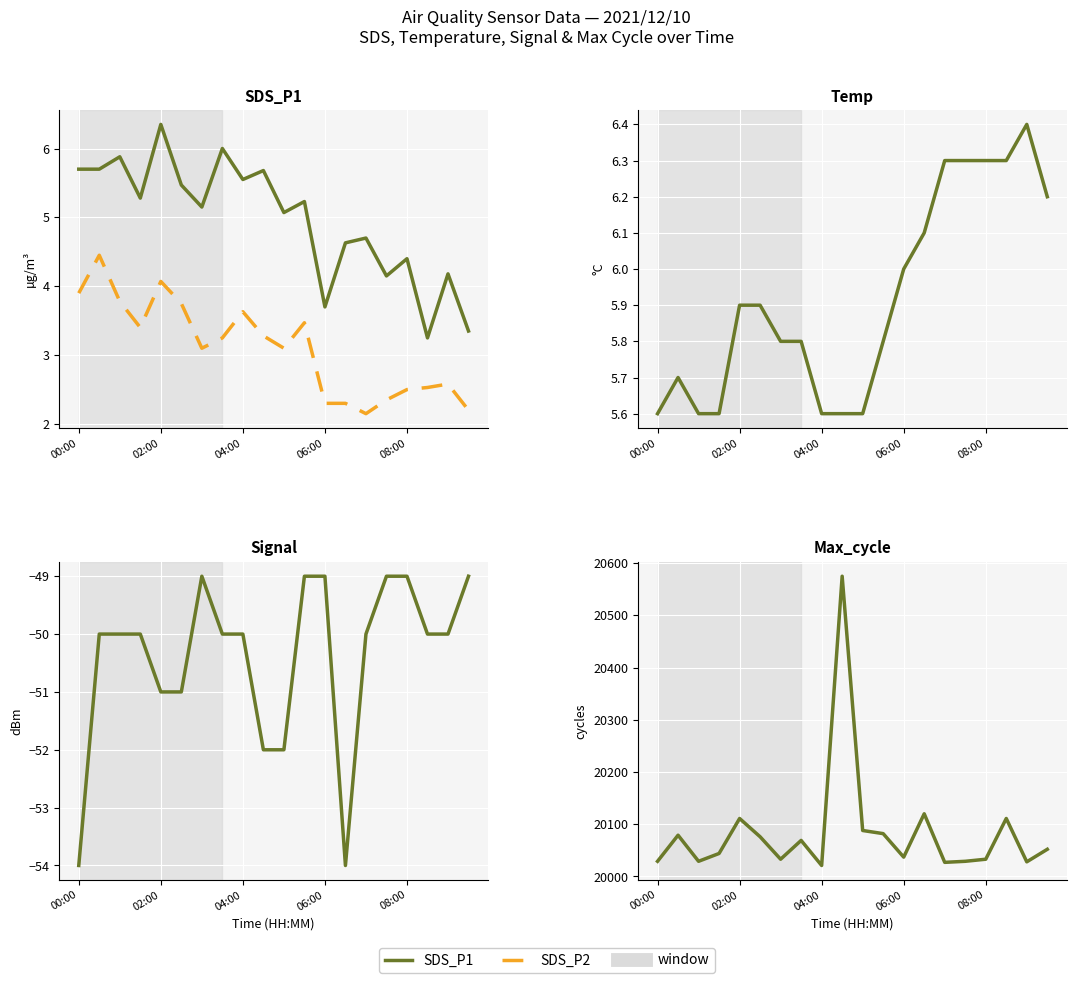

Is the value of Signal at 04:00 greater than the value of Max_cycle at 10?

No